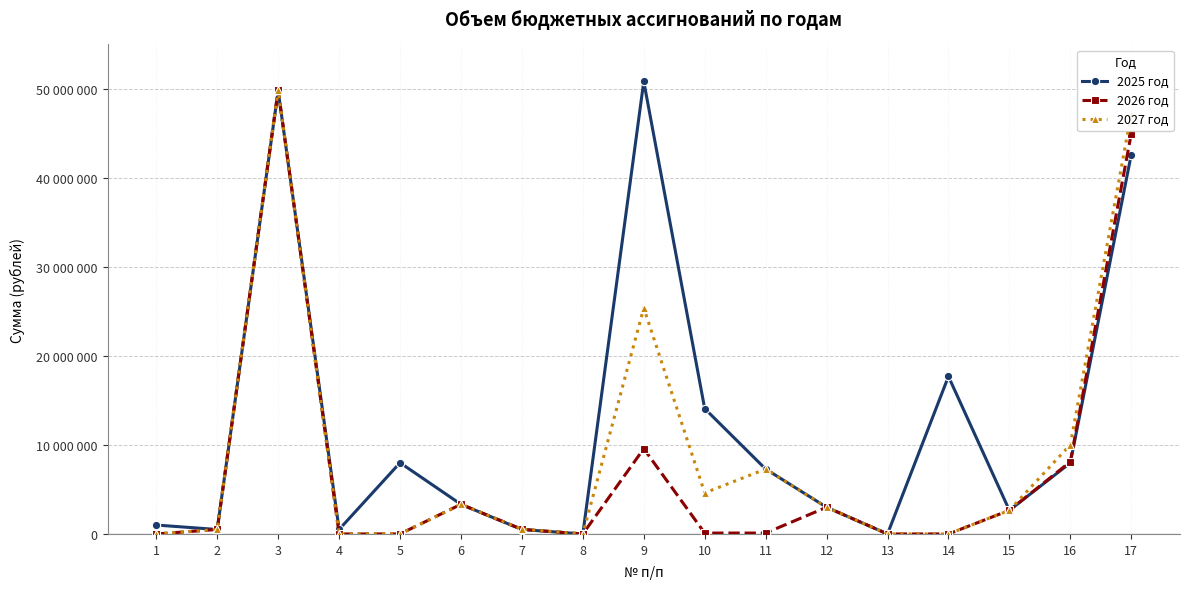

Rank the series at 12 from lowest to highest value.

2025 год, 2026 год, 2027 год